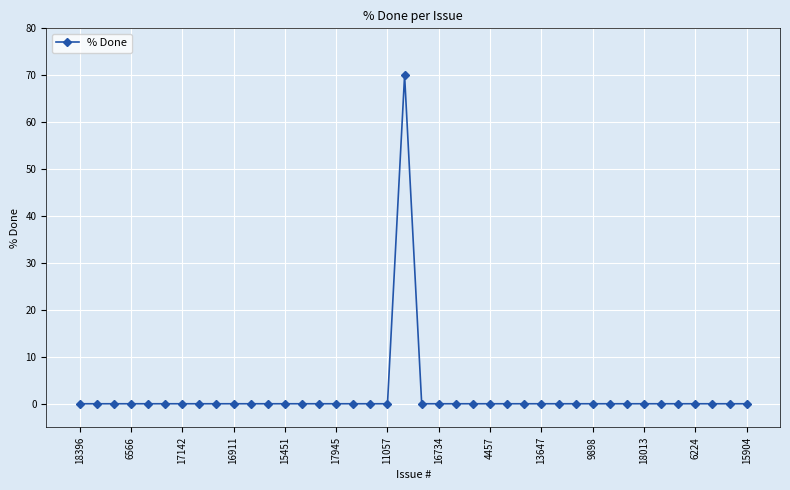

True or false: the data has more than 0 interior local peaks.

True